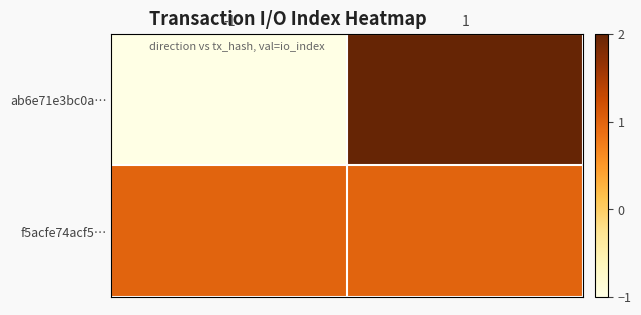

Which series has the largest total across all categories?

f5acfe74acf5…